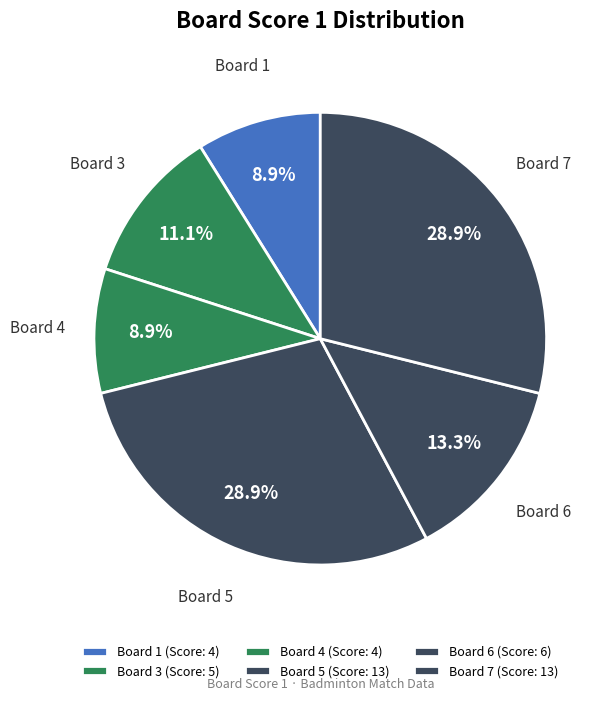

Is the sum of Board 4 and Board 1 greater than half?

No